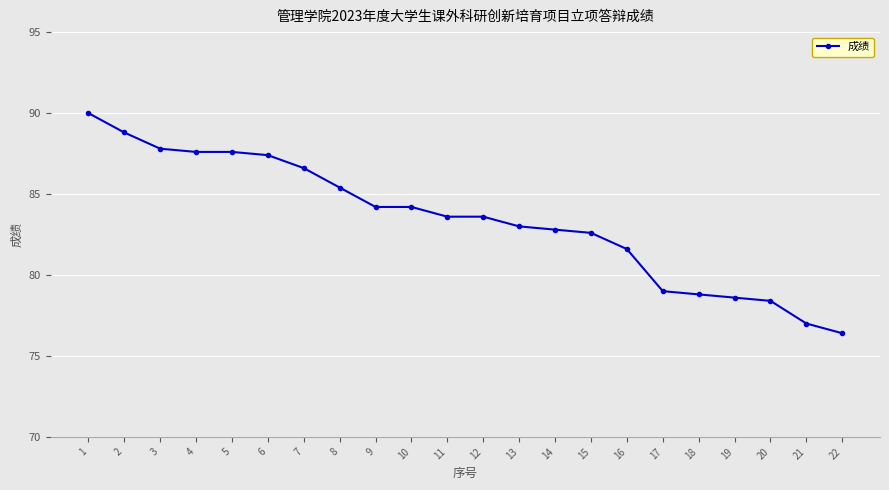

What is the value of the 20th point from the left?

78.4